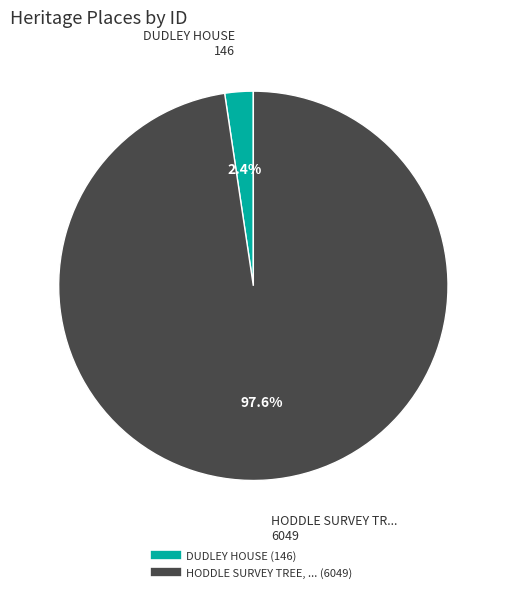

Does any single category account for the majority?

Yes